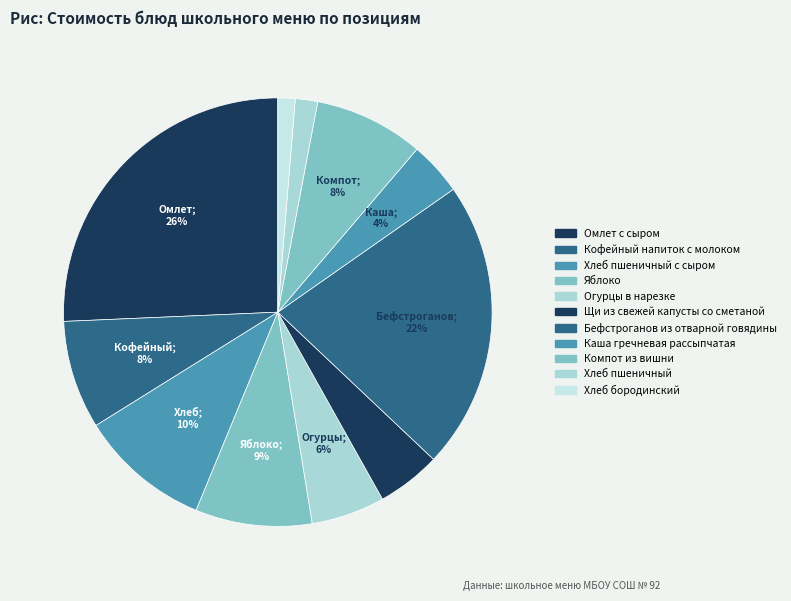

To the nearest percent, what is the average slice percentage?

9%